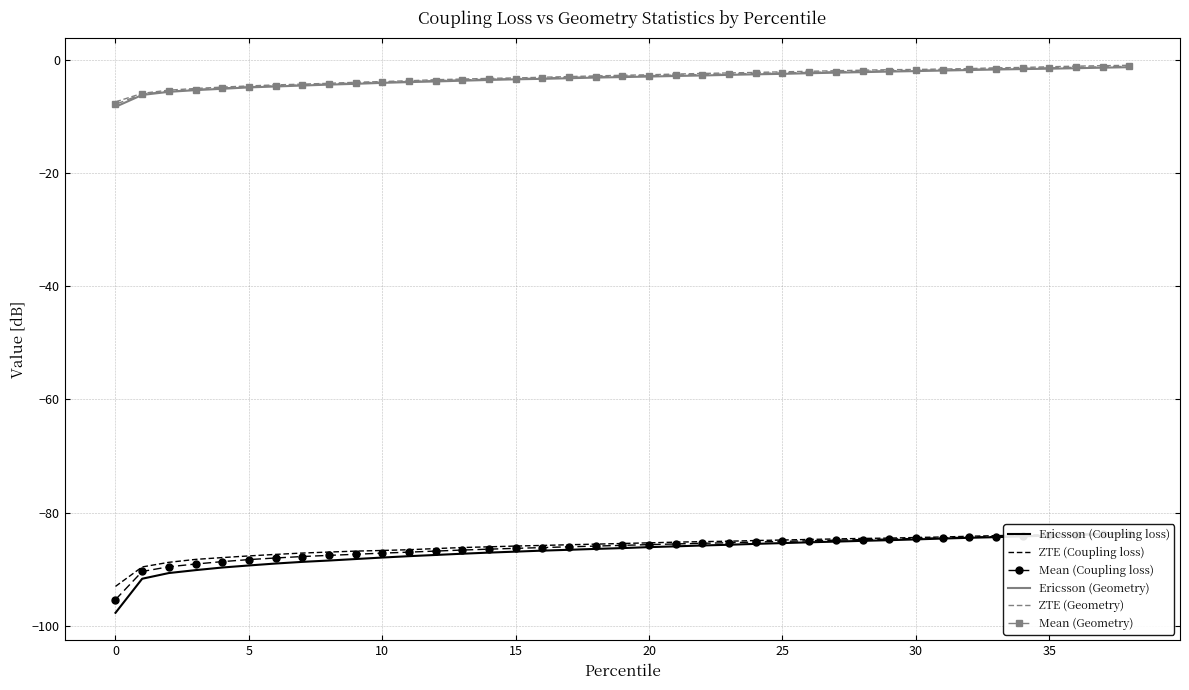

What is the sum of all Mean (Coupling loss) values?

-3365.3